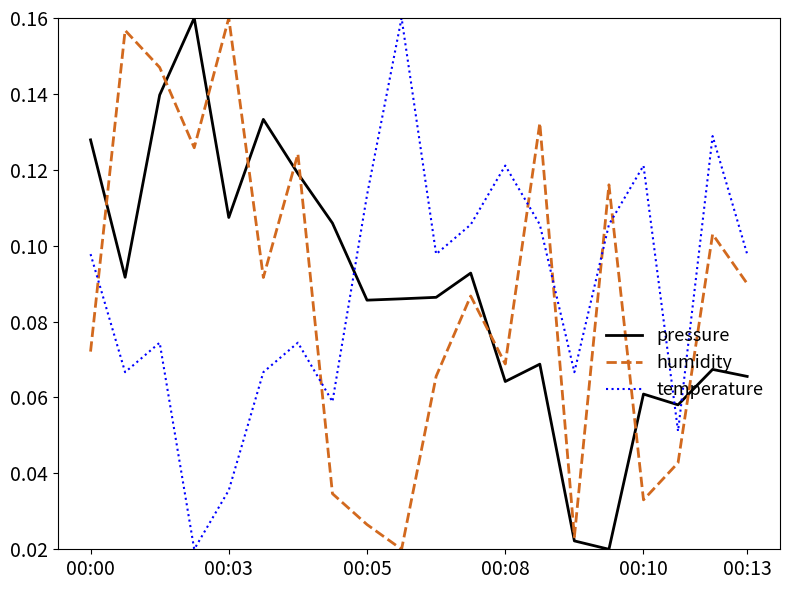

Which series ends up on top after the final intersection of pressure and temperature?

temperature